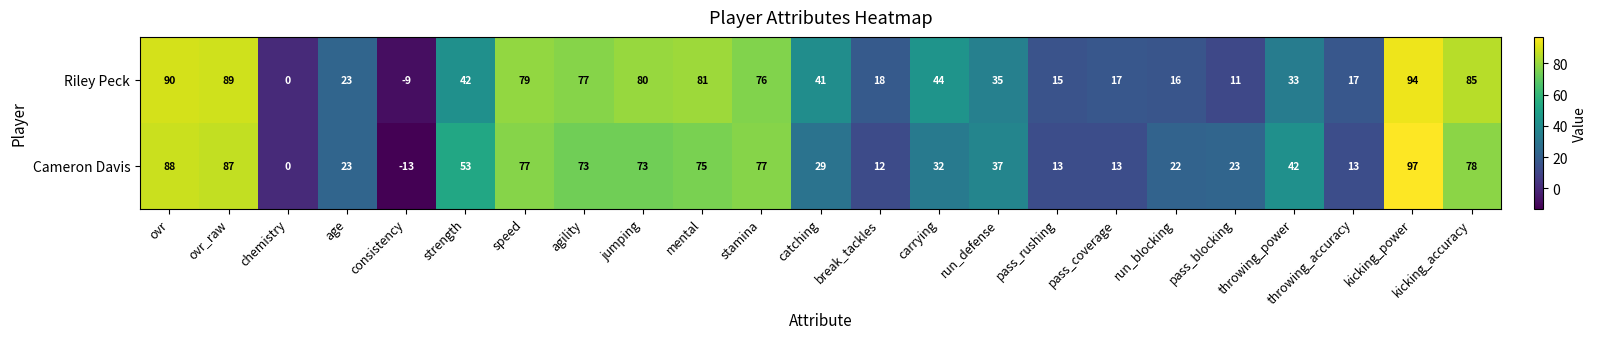

True or false: Riley Peck has a value of 63 at strength.

False